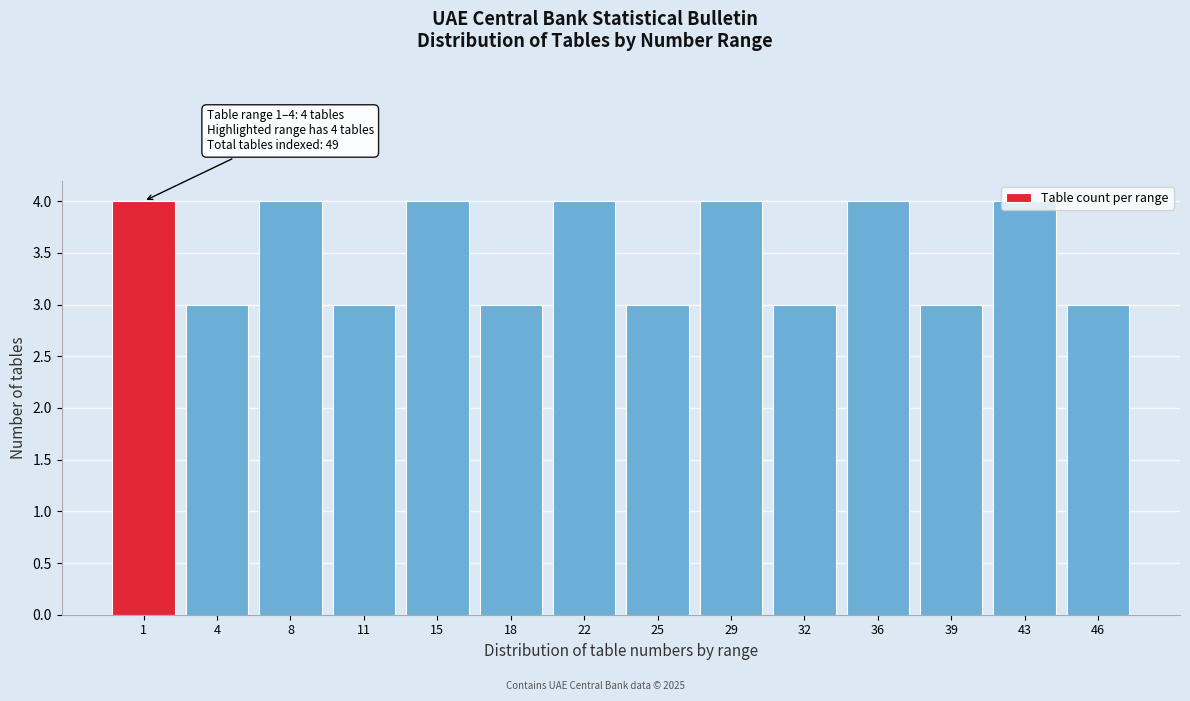

True or false: the data shows 1 at 32.

False